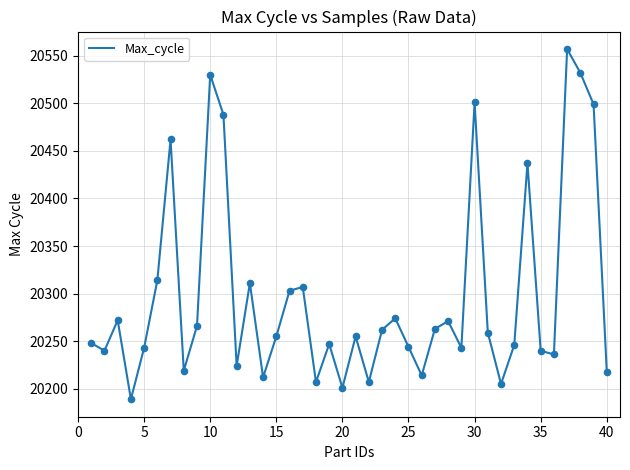

What is the smallest value displayed?

20189